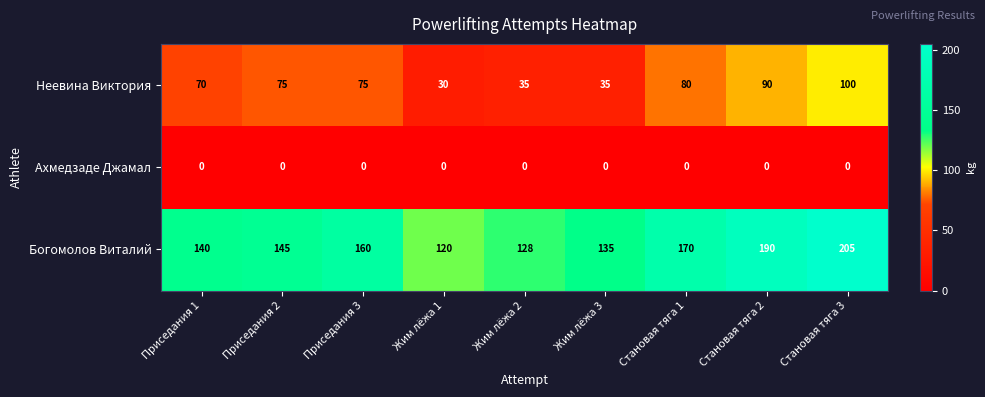

What is the spread (max minus min) of values at Приседания 2?

145